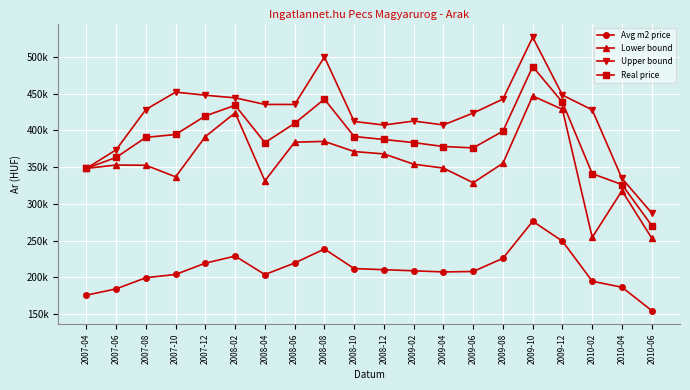

What are all the series names shown in the legend?

Avg m2 price, Lower bound, Upper bound, Real price